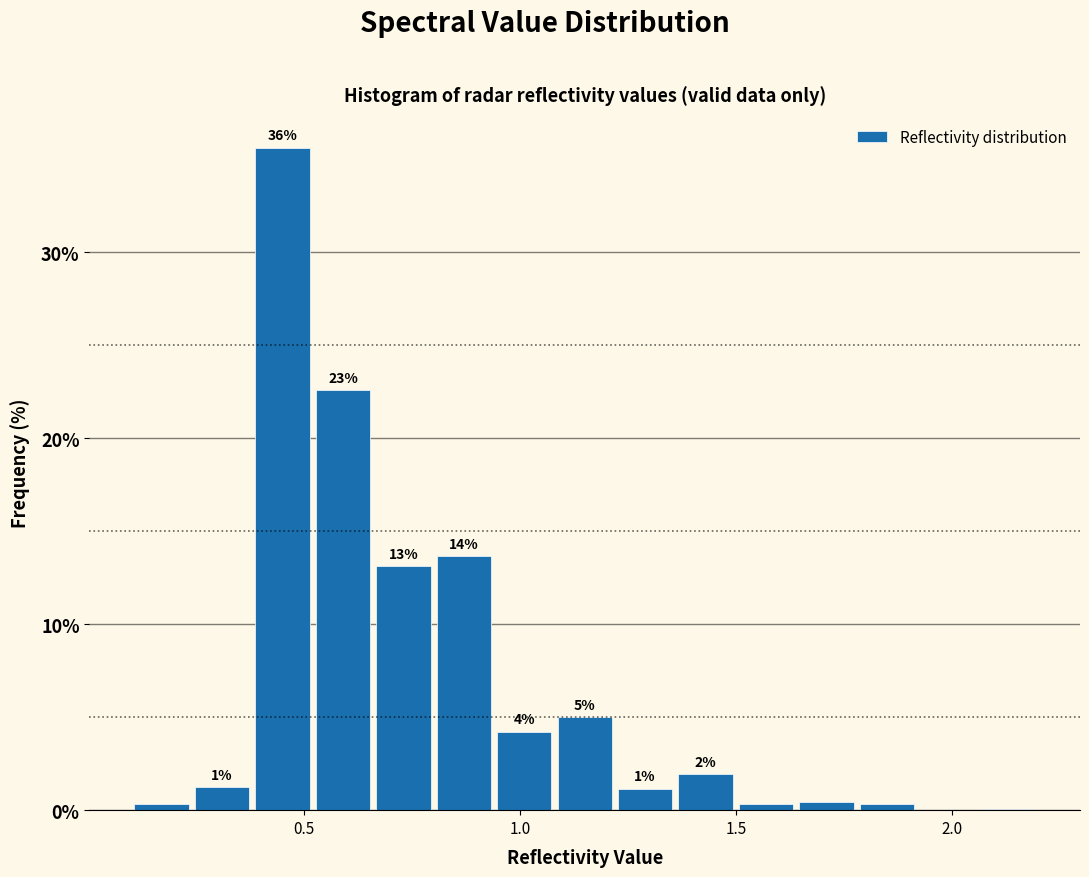

Around what value on the x-axis is the tallest bar? Give the approximate position of its centre, as read against the axis.

0.45